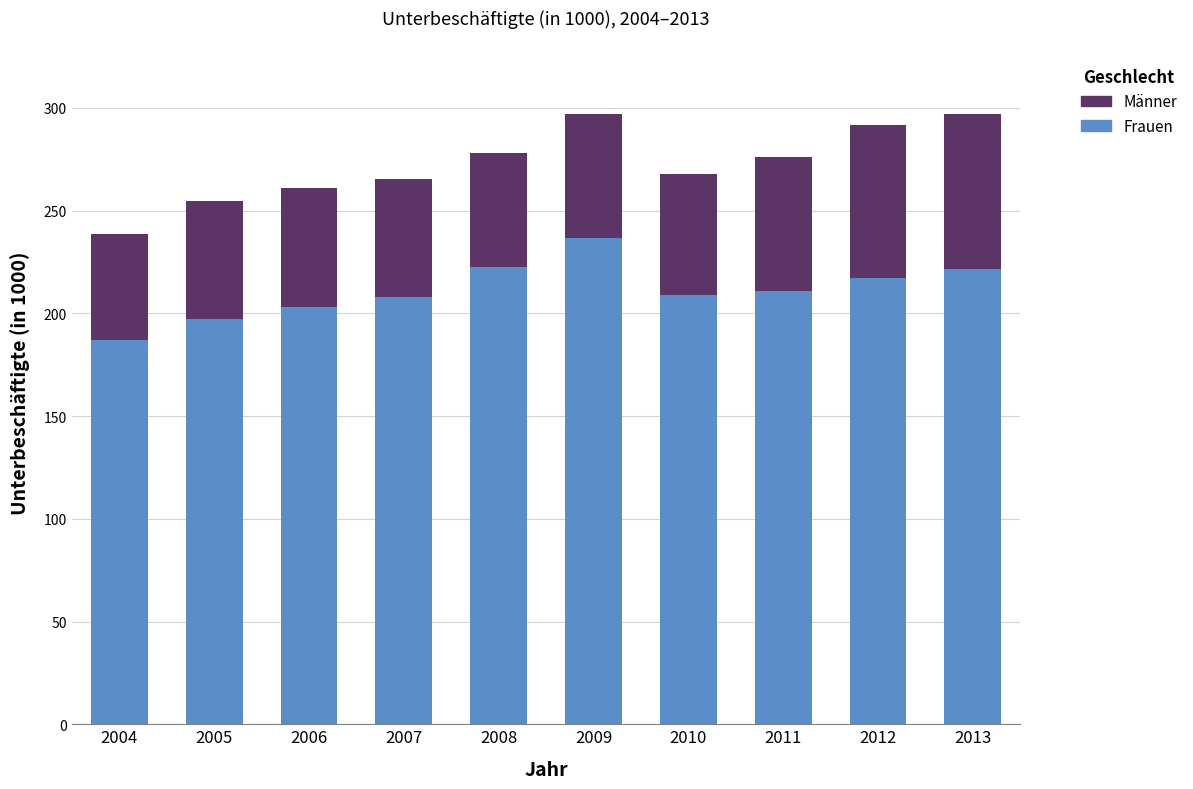

What is the sum of all Frauen values?

2111.9